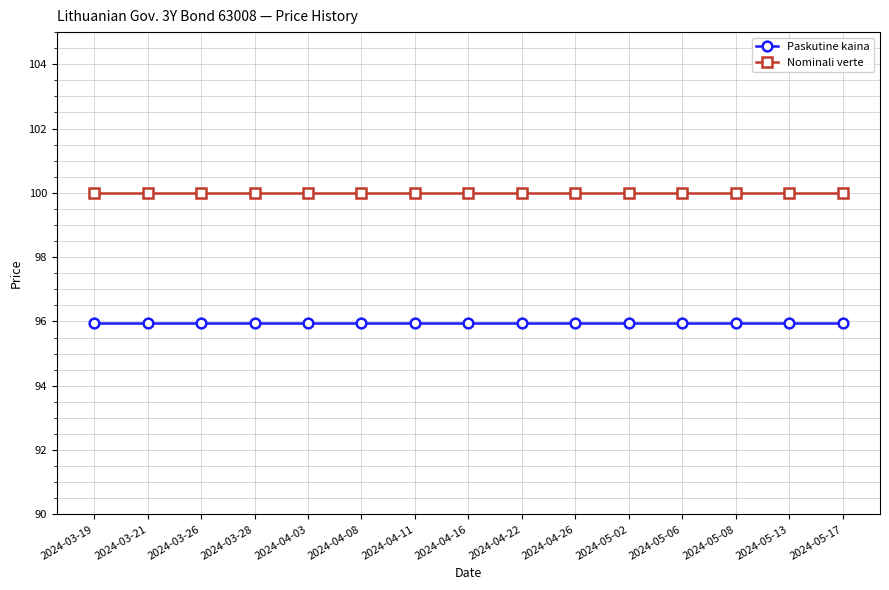

Read the Paskutine kaina value at 2024-05-06.

95.9